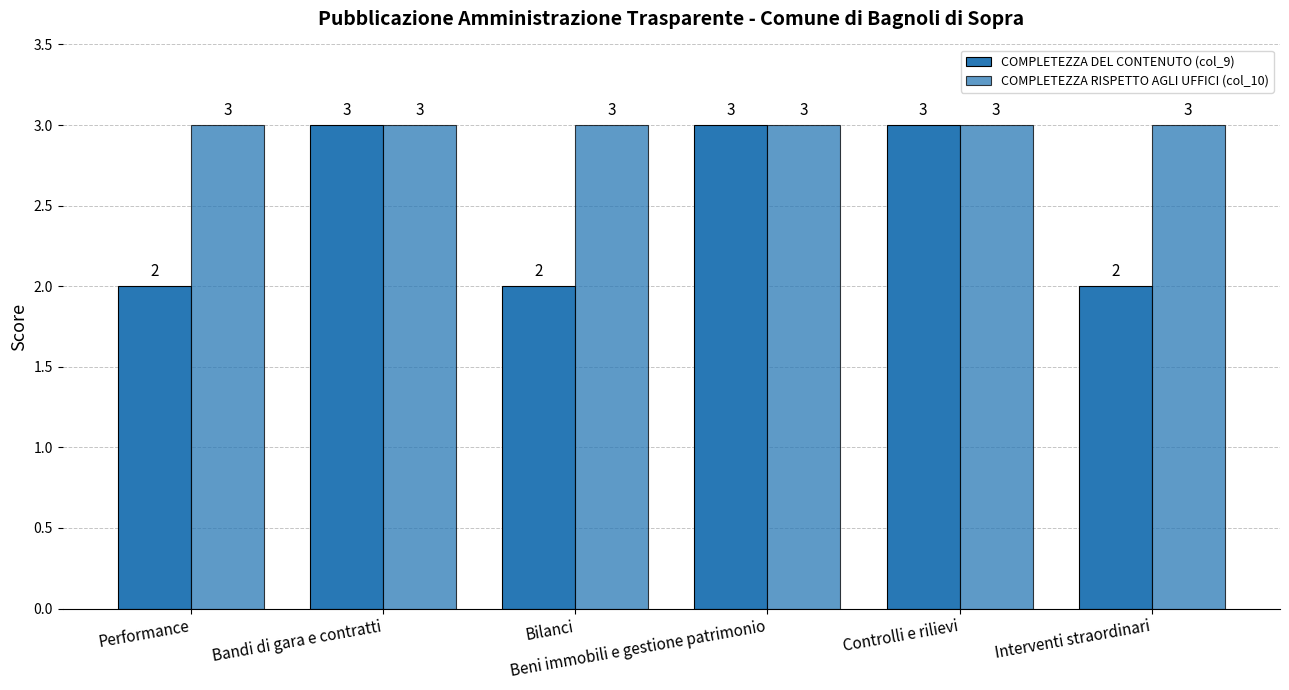

Which series has the widest spread of values?

COMPLETEZZA DEL CONTENUTO (col_9)